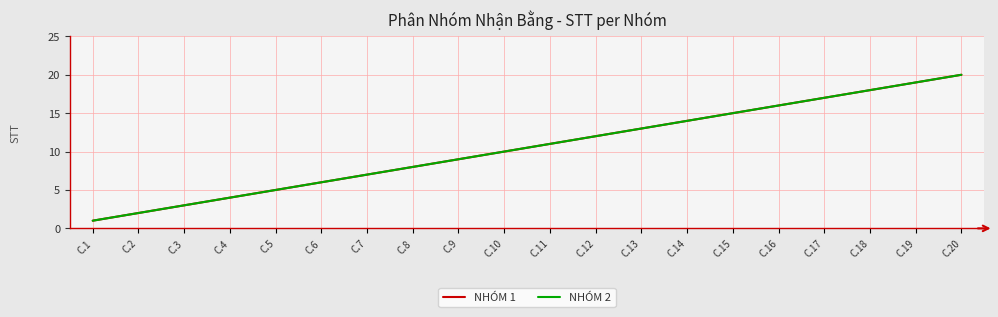

True or false: NHÓM 1 has more than 1 interior local peaks.

False